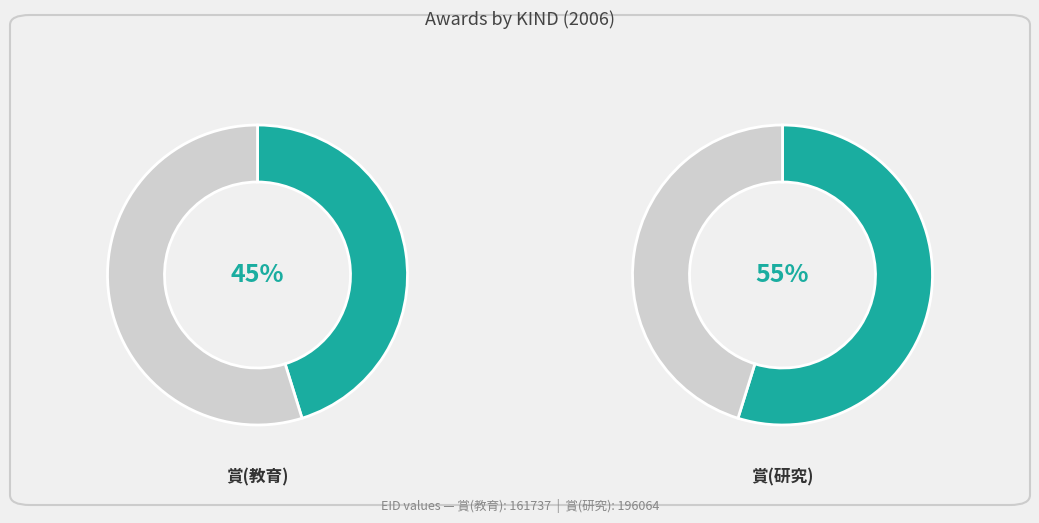

What percentage is the 賞(研究) slice, to the nearest percent?

55%